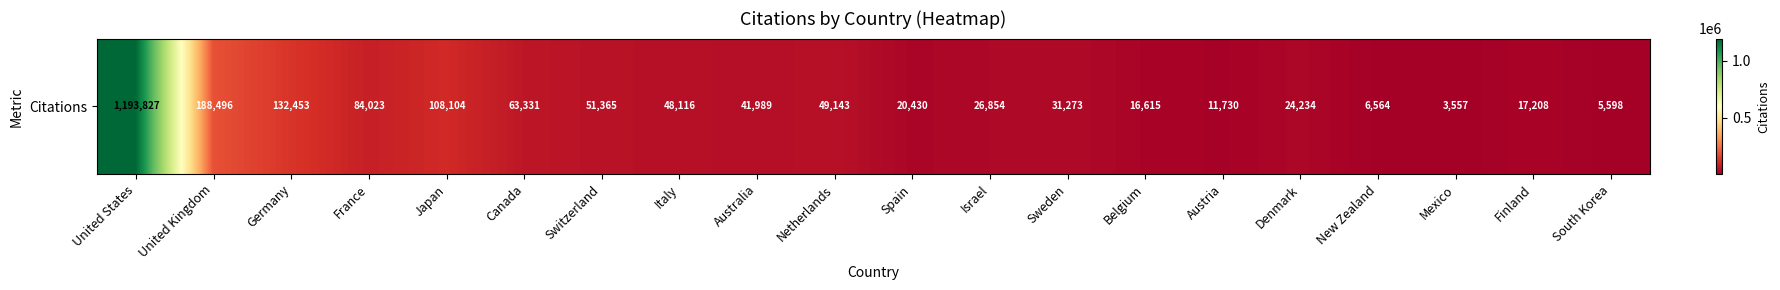

True or false: the data shows 67844 at Australia.

False